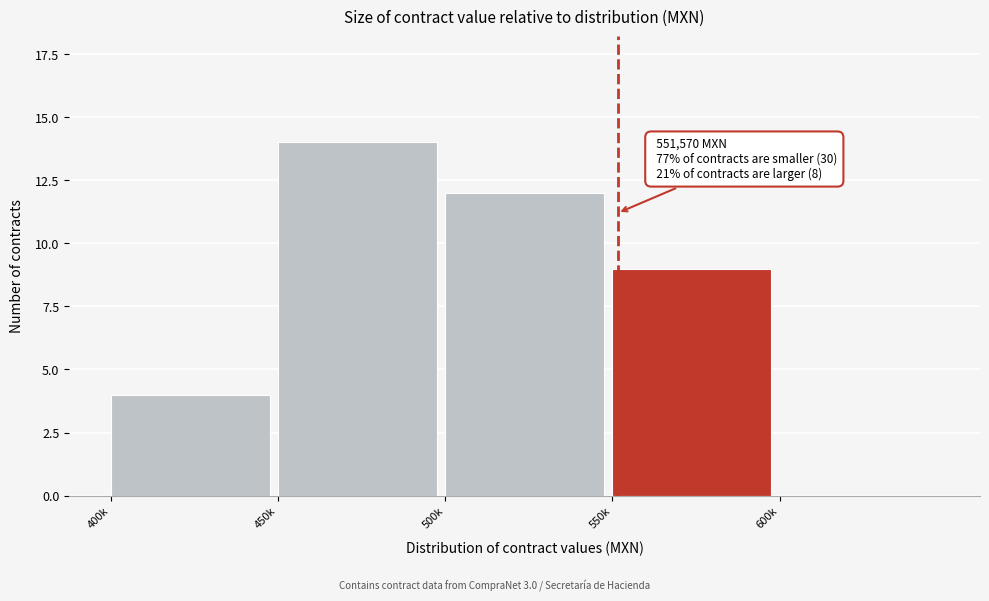

Reading left to right, what are all the values shown in this chart?

400k=4	450k=14	500k=12	550k=9	600k=0